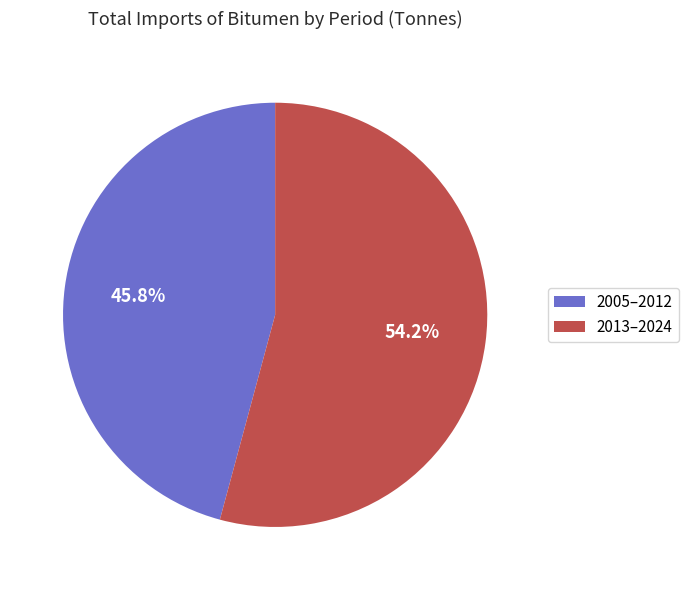

What is the largest slice in the pie chart?

2013–2024